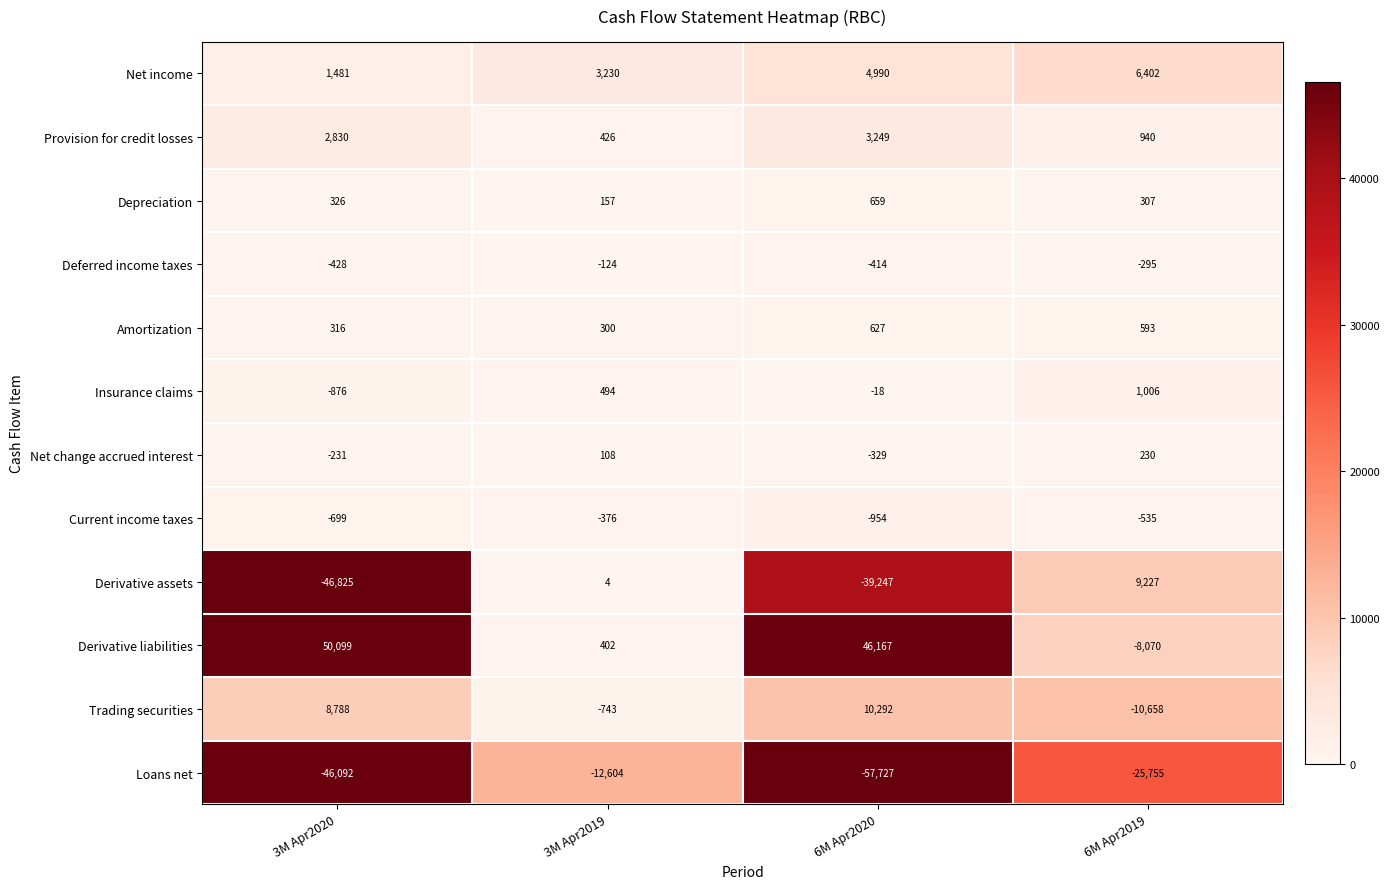

At 6M Apr2020, list the series in order from smallest to largest.

Loans net, Derivative assets, Current income taxes, Deferred income taxes, Net change accrued interest, Insurance claims, Amortization, Depreciation, Provision for credit losses, Net income, Trading securities, Derivative liabilities